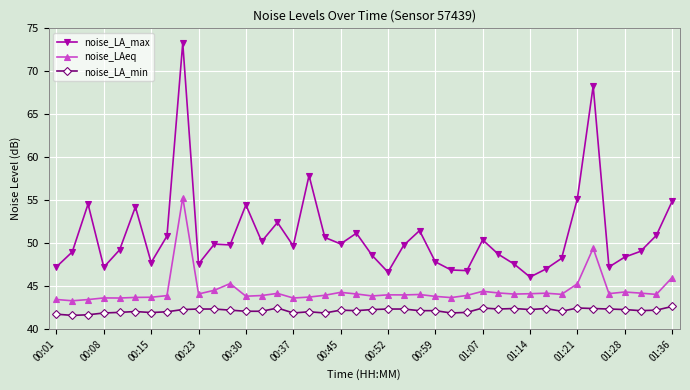

How many data points does each series have?

40